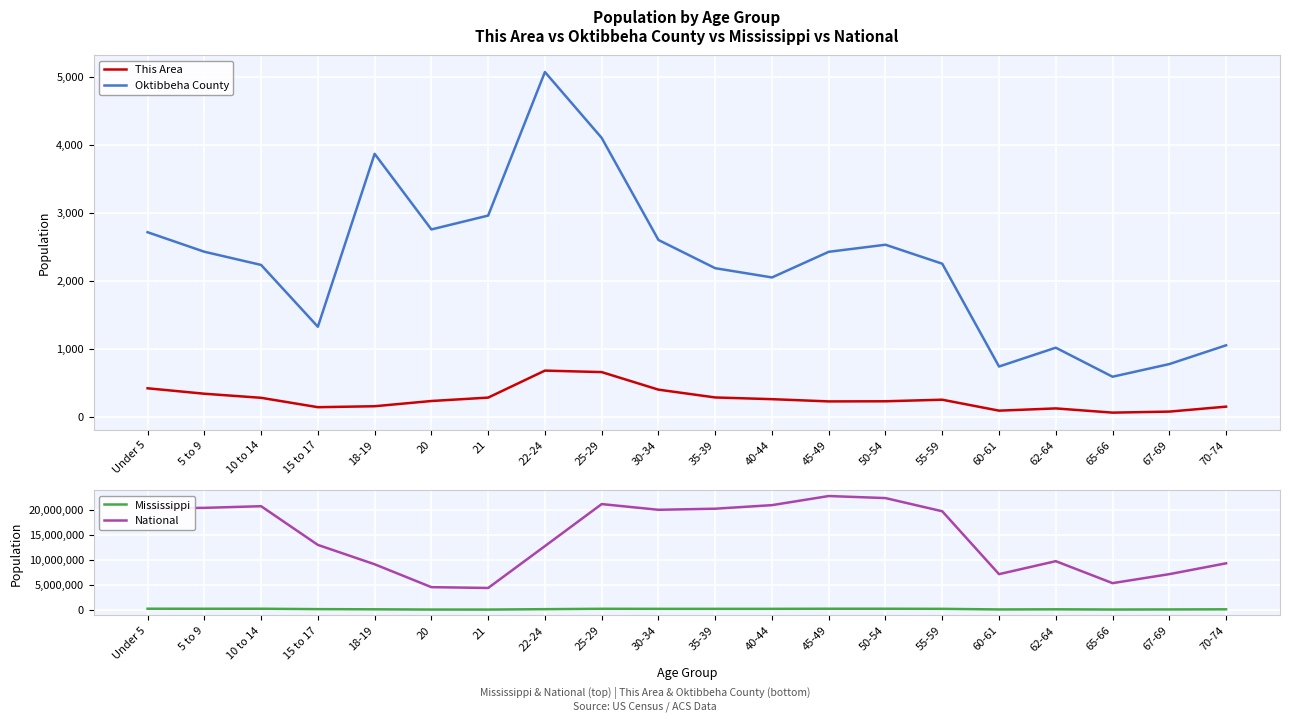

True or false: National and Mississippi intersect in this chart.

False